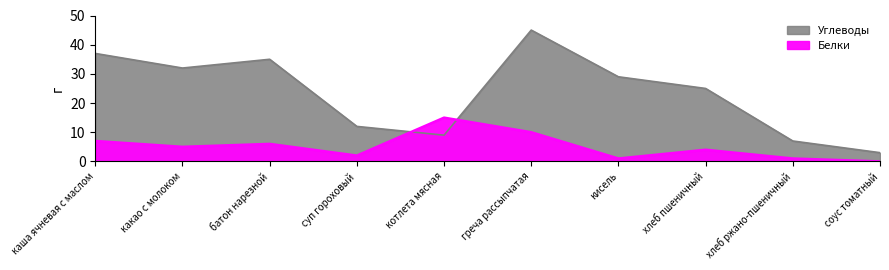

Between батон нарезной and котлета мясная, which series saw the biggest shift?

Углеводы